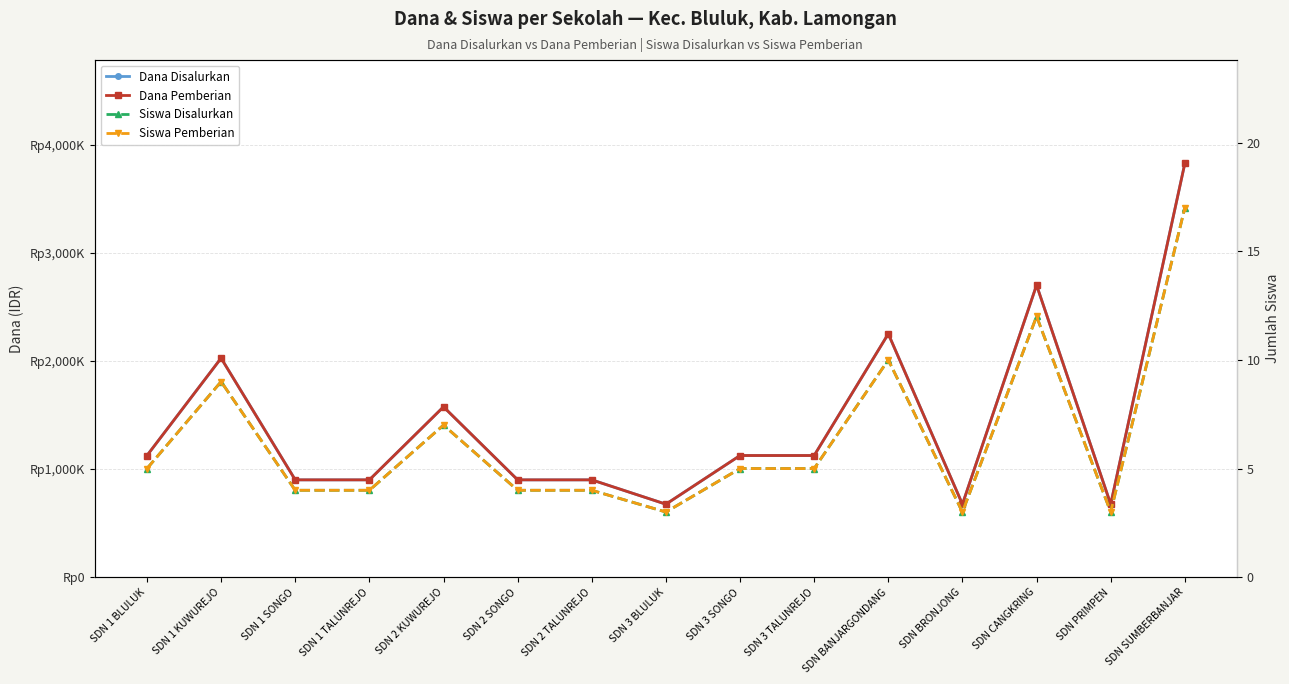

Rank the series at SDN 3 SONGO from lowest to highest value.

Siswa Disalurkan, Siswa Pemberian, Dana Disalurkan, Dana Pemberian